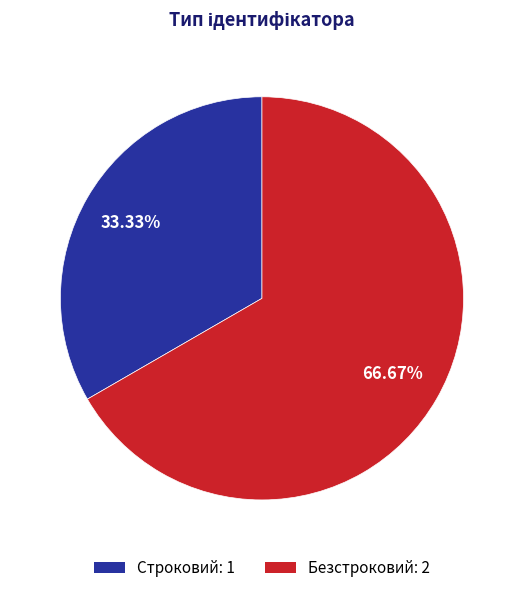

True or false: Безстроковий accounts for 77% of the total.

False